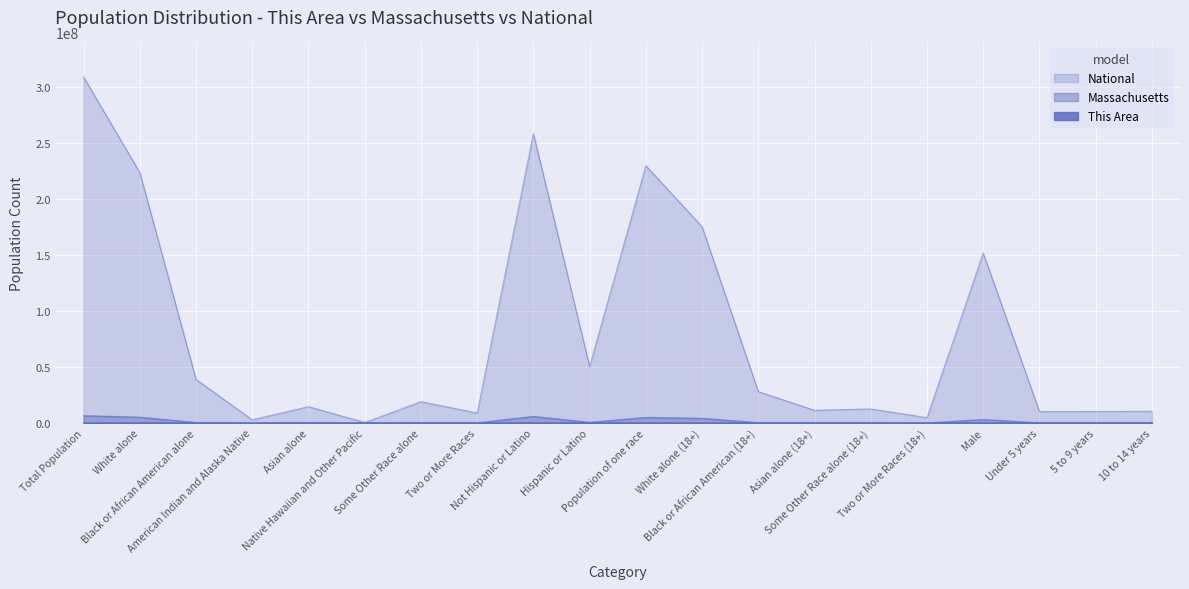

What is the sum of all This Area values?

70794.0